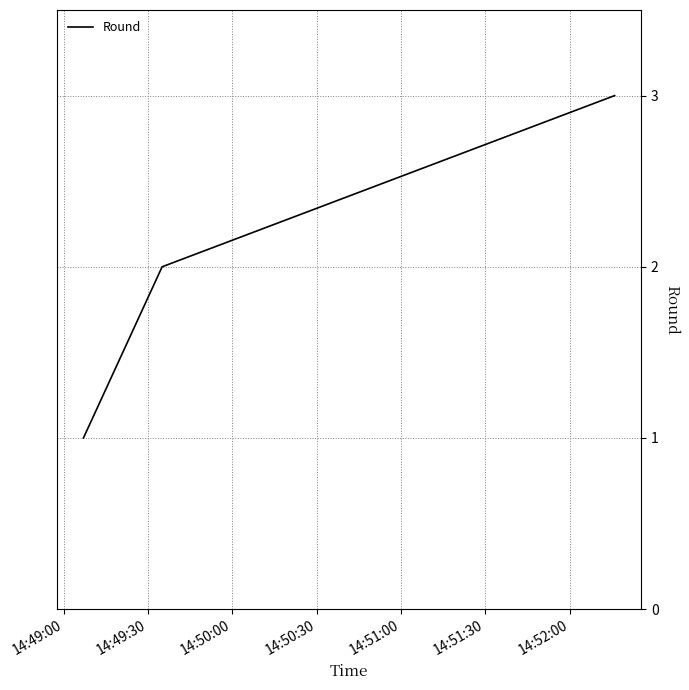

What is the sum of all values?

6